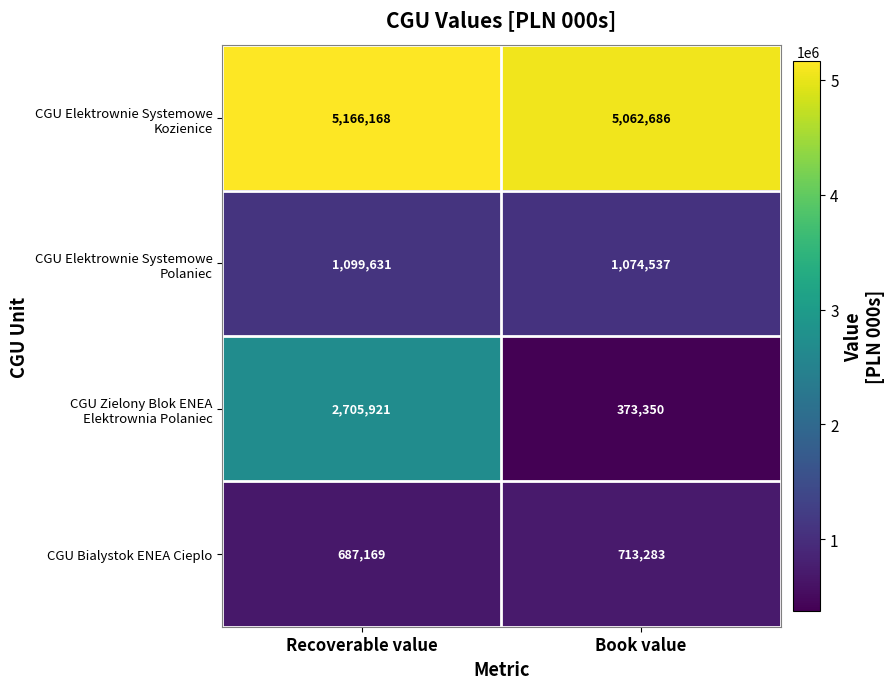

Which category has the lowest value across all series?

Book value